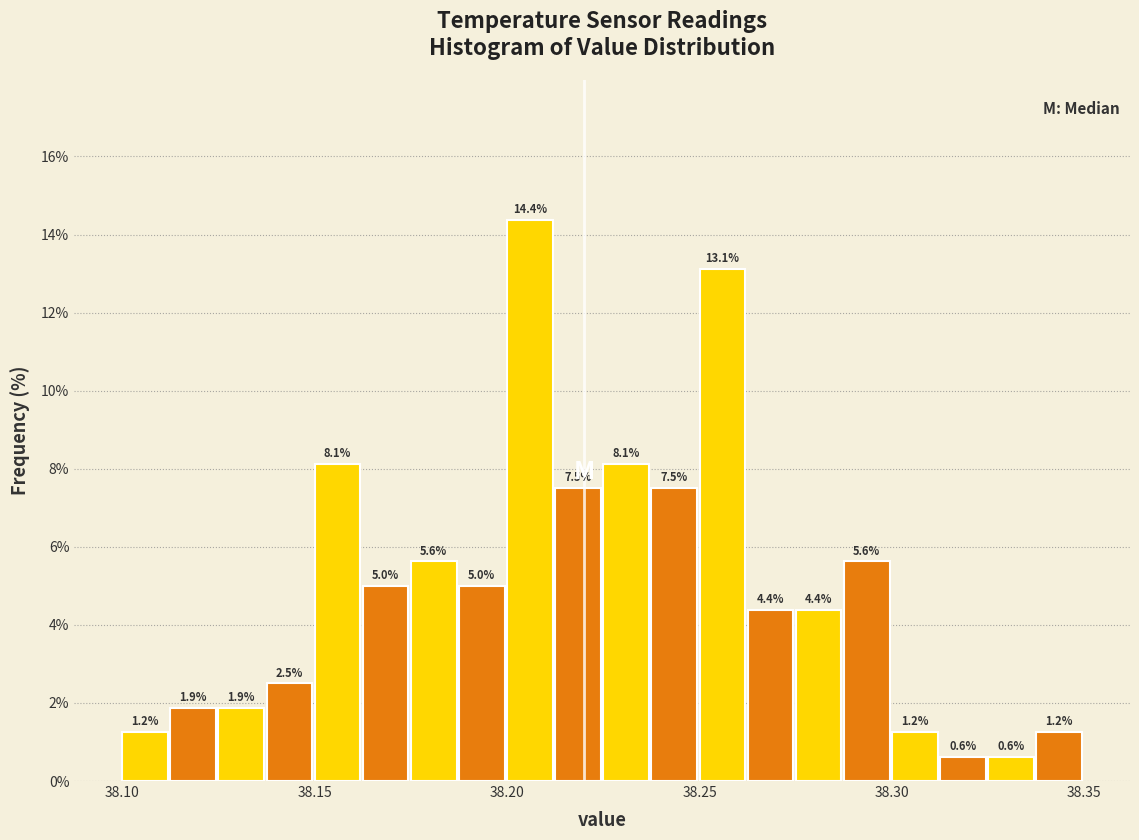

Read against the x-axis, roughly where is the centre of the tallest bar?

38.205